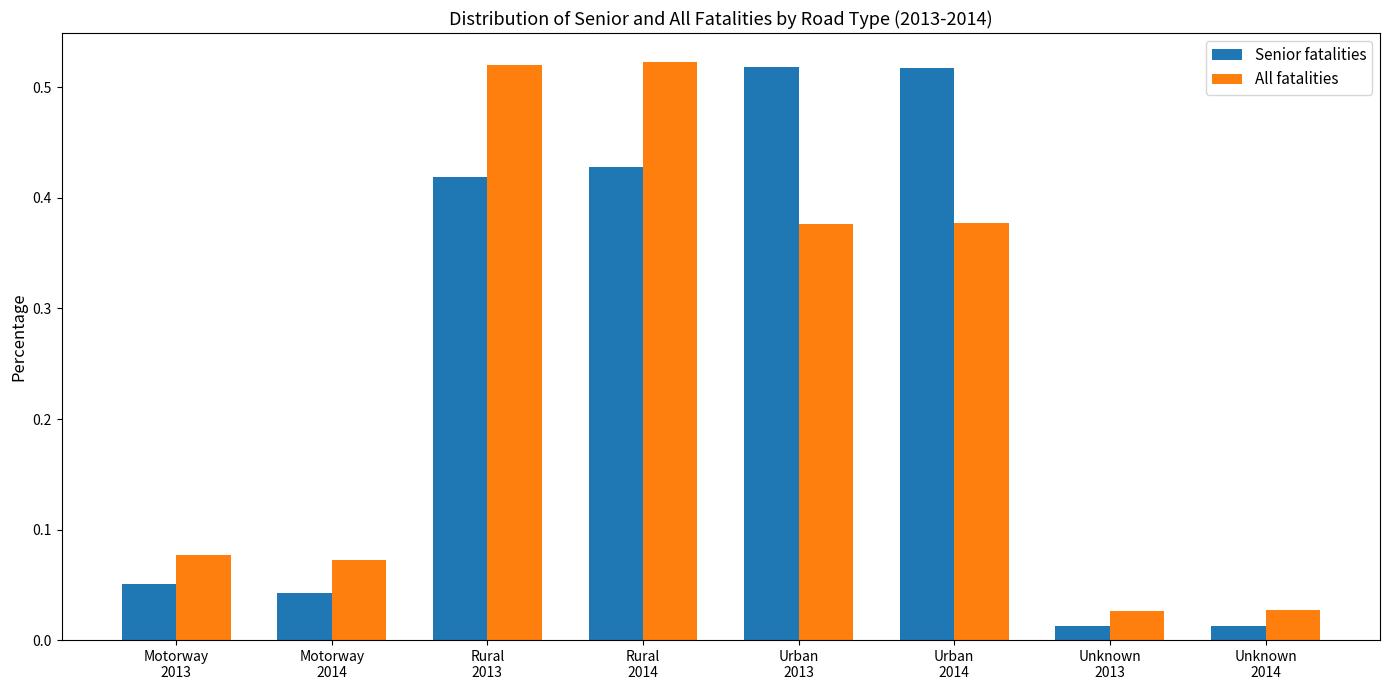

At how many categories does at least one series exceed 0?

8